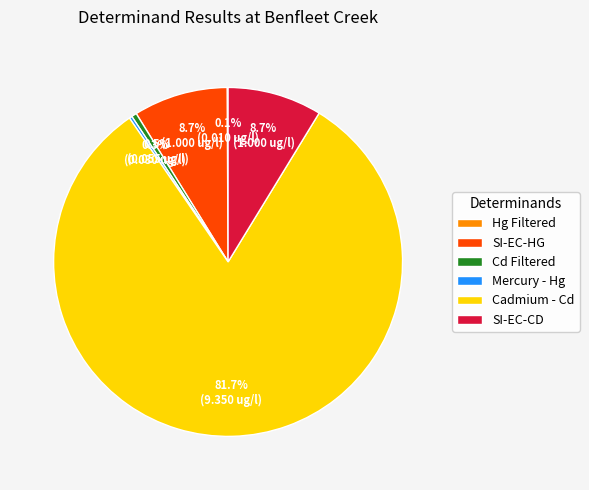

Does any single category account for the majority?

Yes